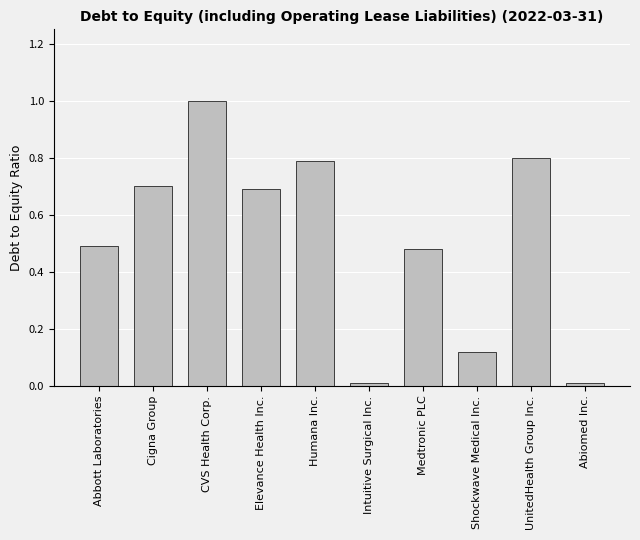

Which label corresponds to the largest value in the chart?

CVS Health Corp.